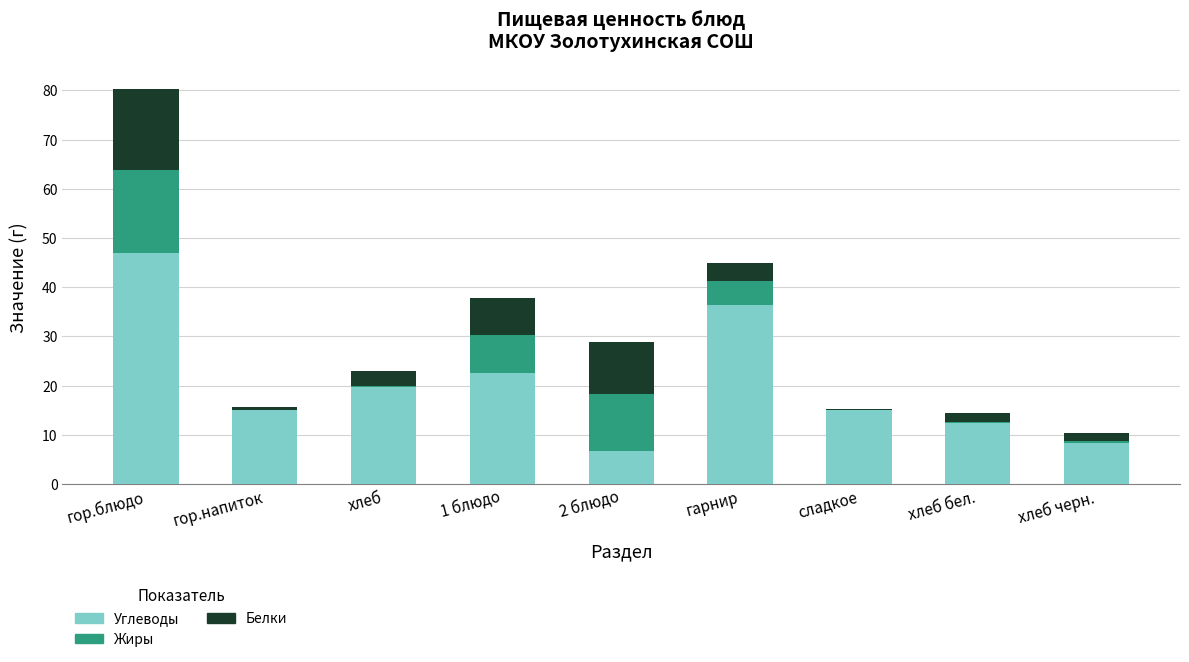

What is the total value across all series at 2 блюдо?

28.8